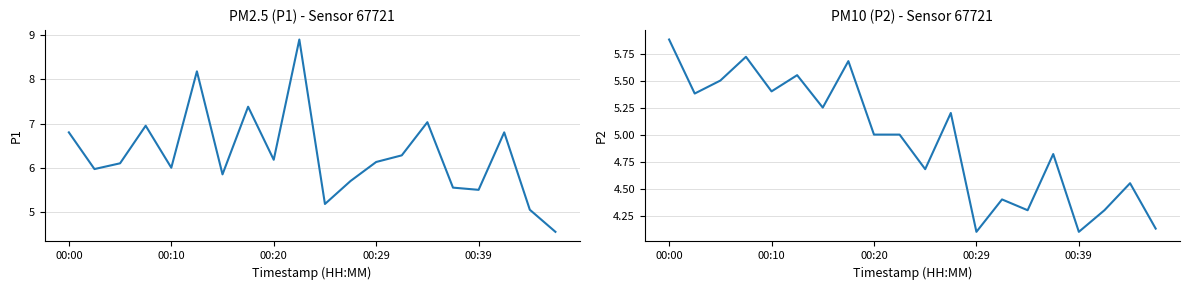

Is it true that P2 equals 5.7 at 7?

True